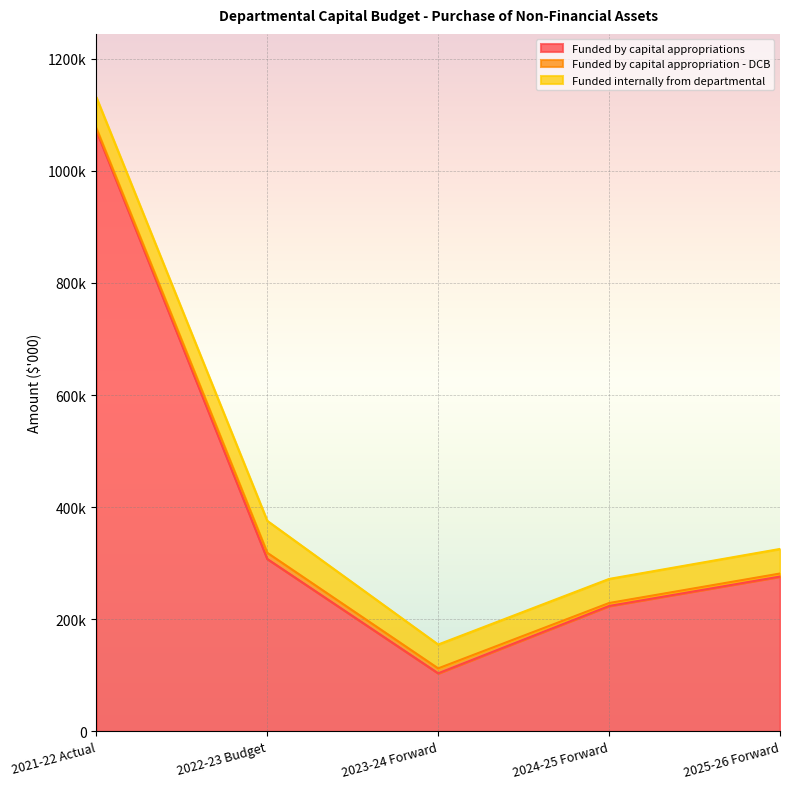

At which category is the sum across all series the highest?

2021-22 Actual